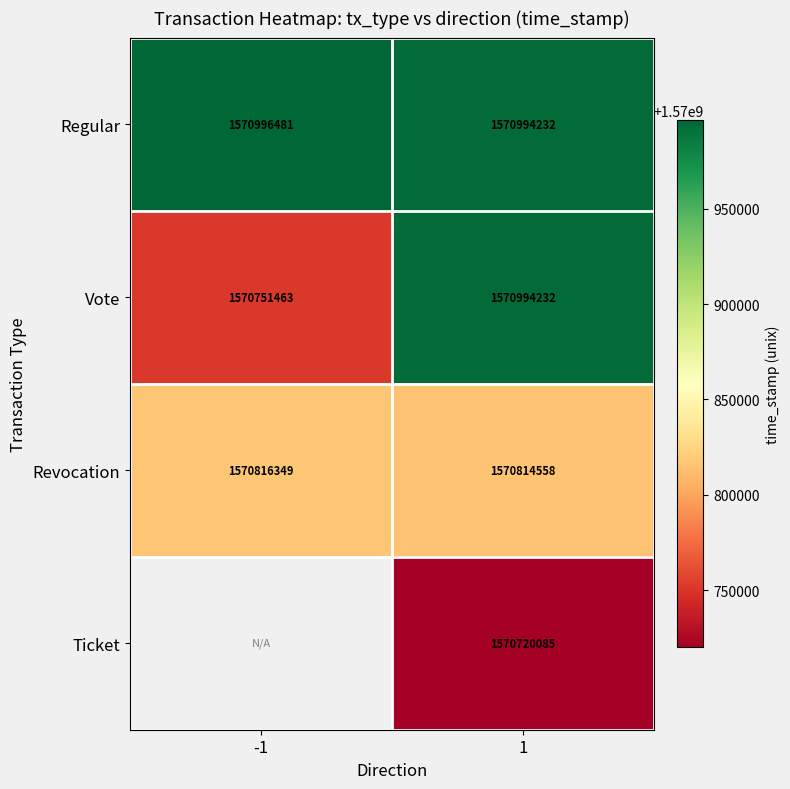

What is the difference between the Revocation values at 1 and -1?

1791